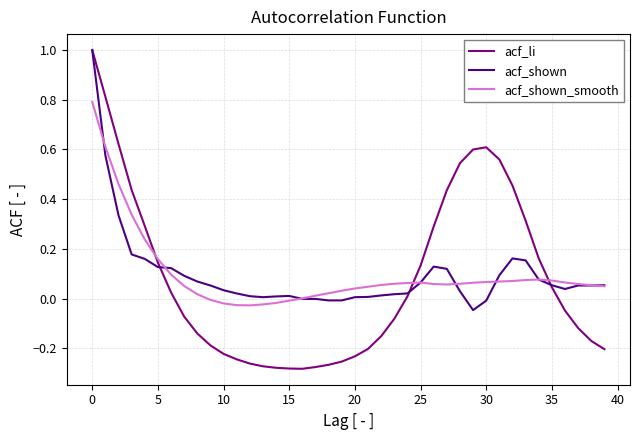

What is the maximum value shown in the chart?

1.0